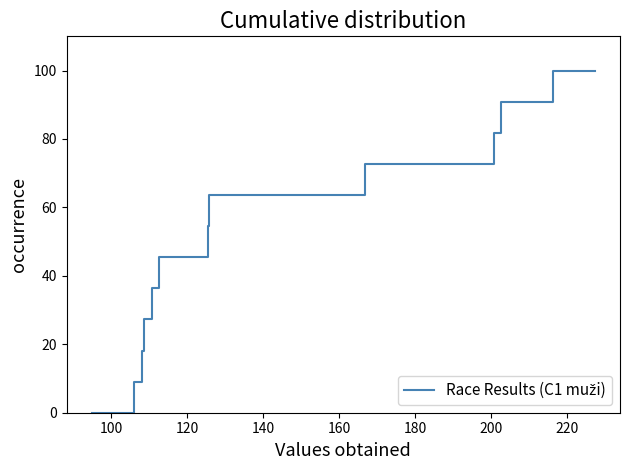

How many data points are less than 54?

12